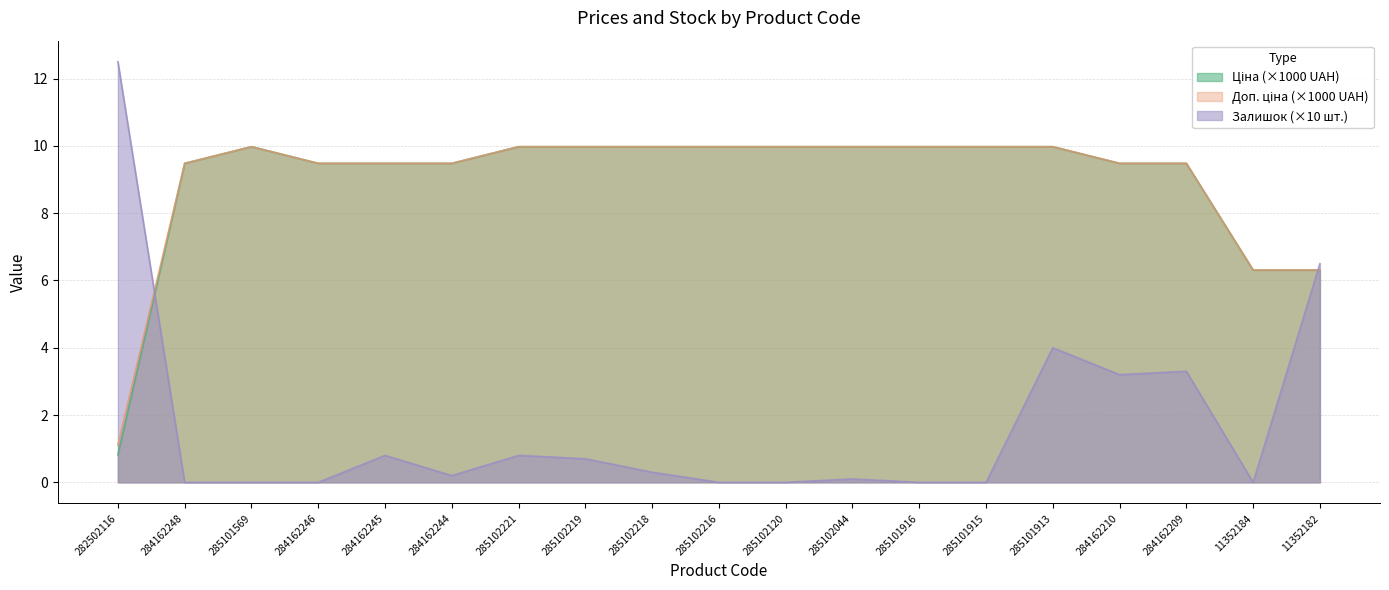

Where does the Доп. ціна series first go above 9?

284162248